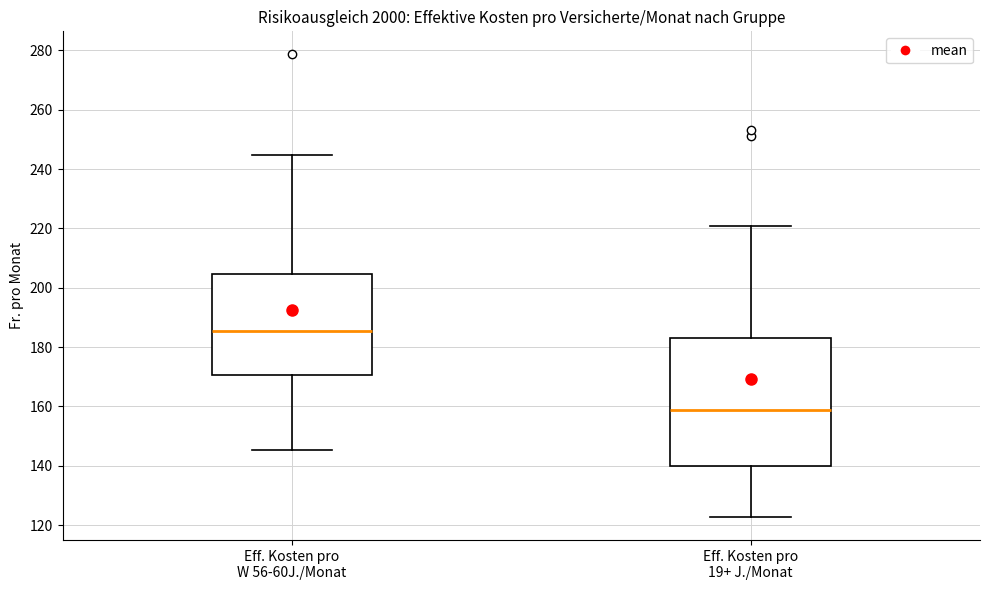

Reading left to right, read every box against the y-axis: the position of its median line, the range the box covers, and the ends of its whiskers. The values are not printed on the chart, so give them approximately, as read against the axis.

Eff. Kosten pro W 56-60J./Monat: median 186, box 170 to 204, whiskers 146 to 244
Eff. Kosten pro 19+ J./Monat: median 158, box 140 to 184, whiskers 122 to 220